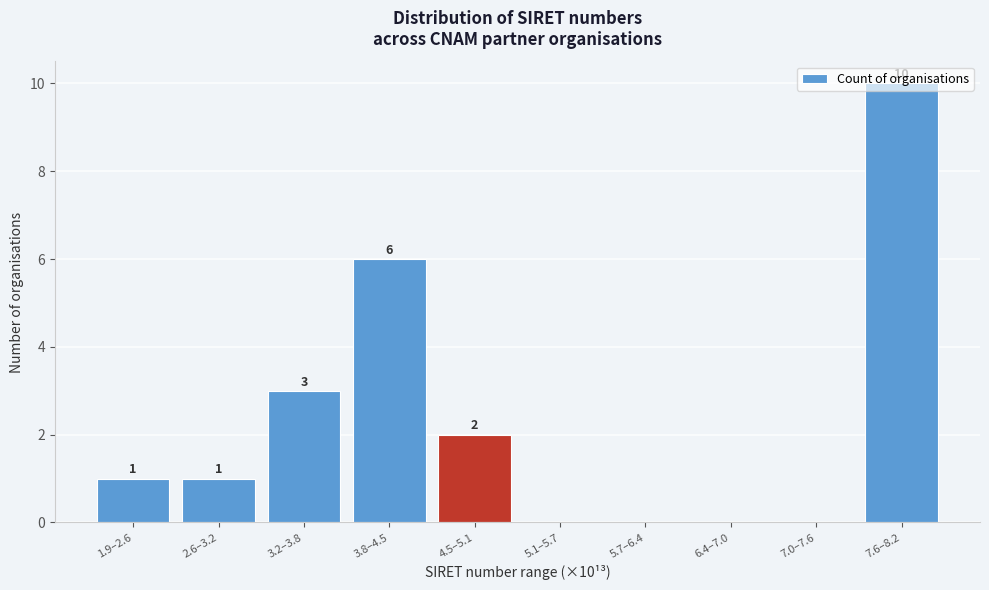

Which category has the highest value across all series?

7.6–8.2